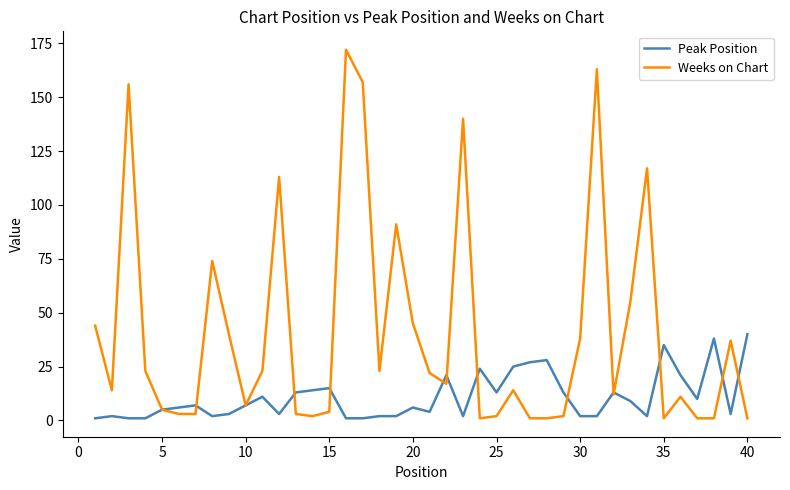

Which series has the largest range (max minus min)?

Weeks on Chart